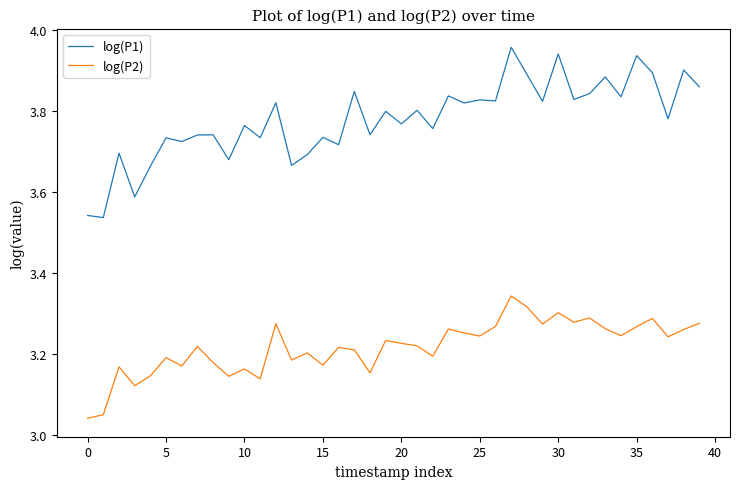

What are all the series names shown in the legend?

log(P1), log(P2)